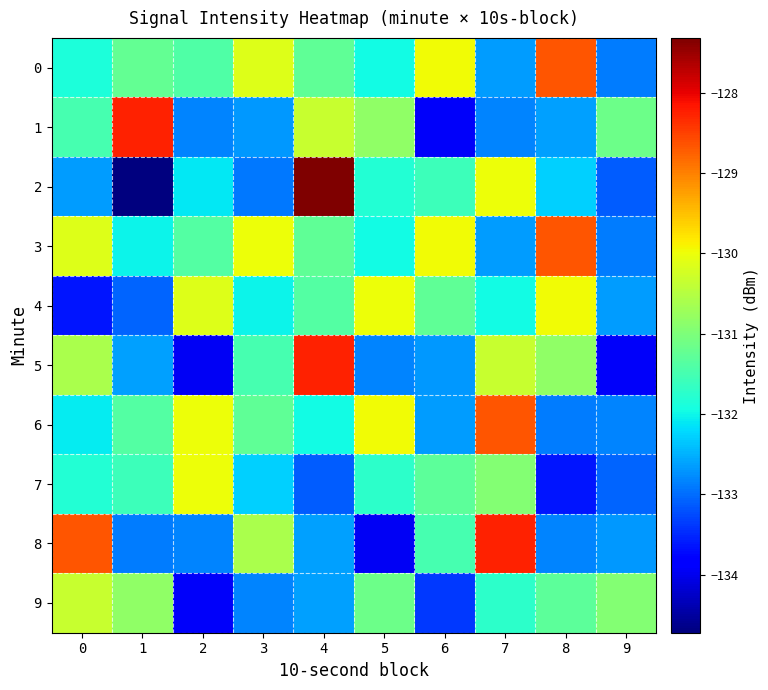

Which series has the largest total across all categories?

3